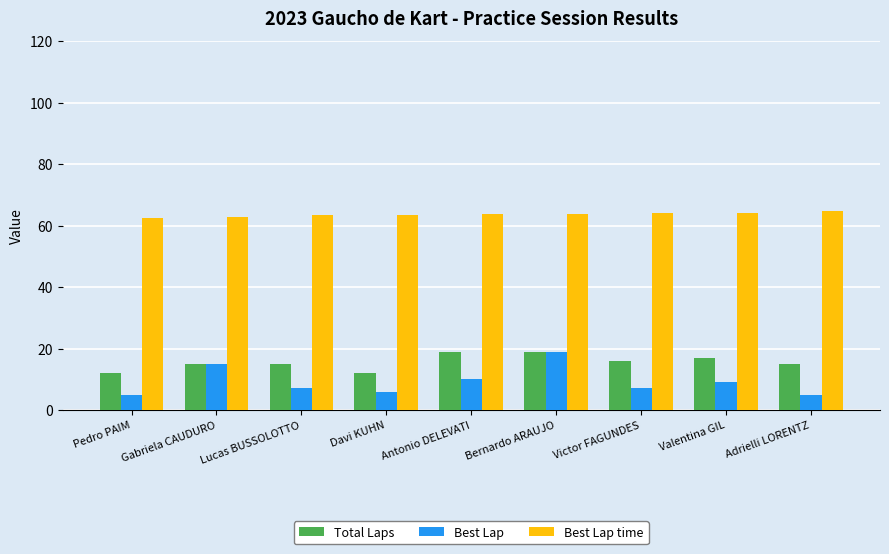

What is the approximate value of Total Laps at Victor FAGUNDES?

16.0